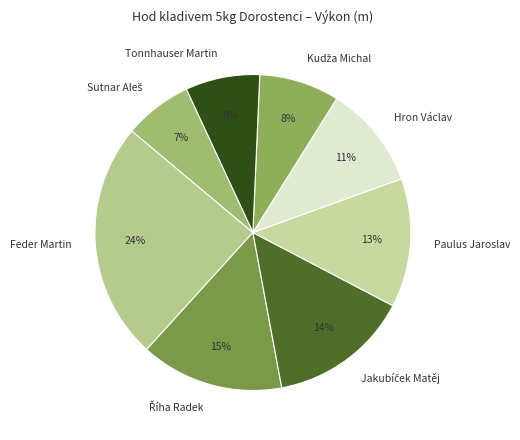

Do Feder Martin and Hron Václav together represent more than half of the pie?

No